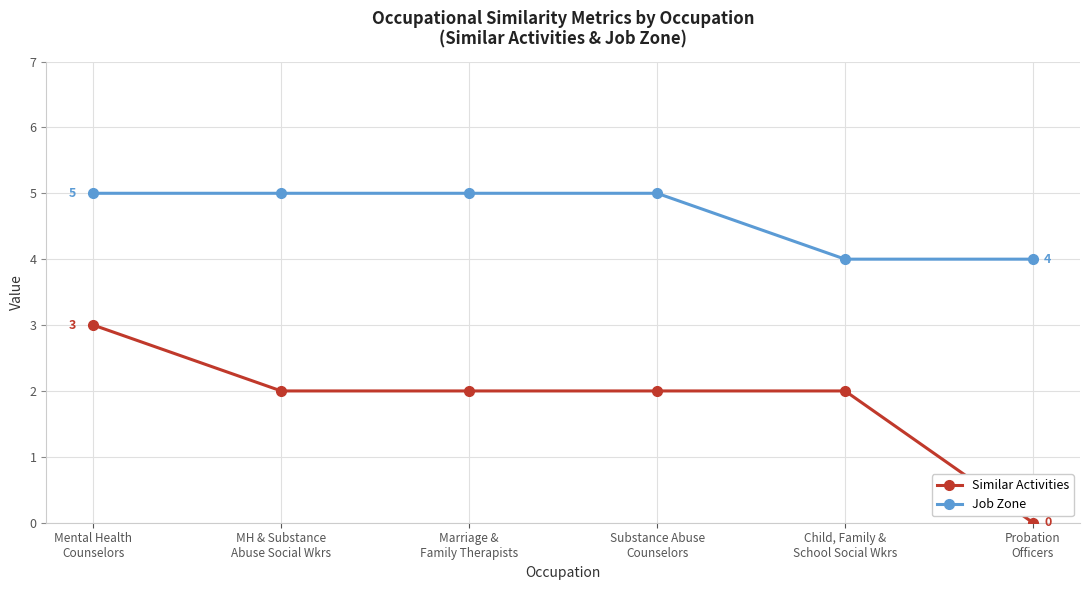

Which series has the largest range (max minus min)?

Similar Activities